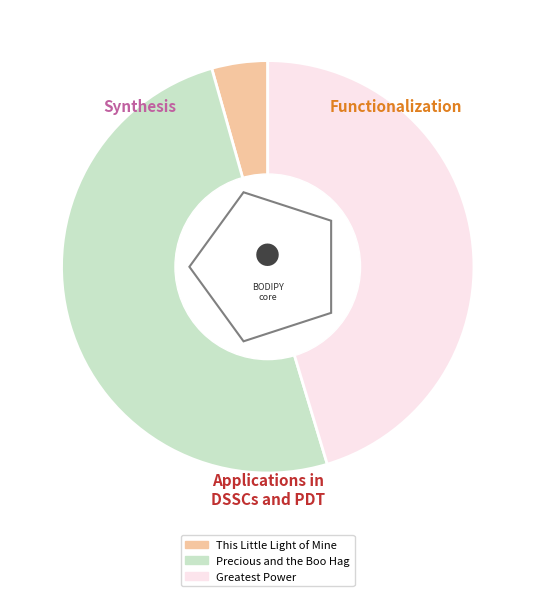

To the nearest percent, what is the average slice percentage?

33%